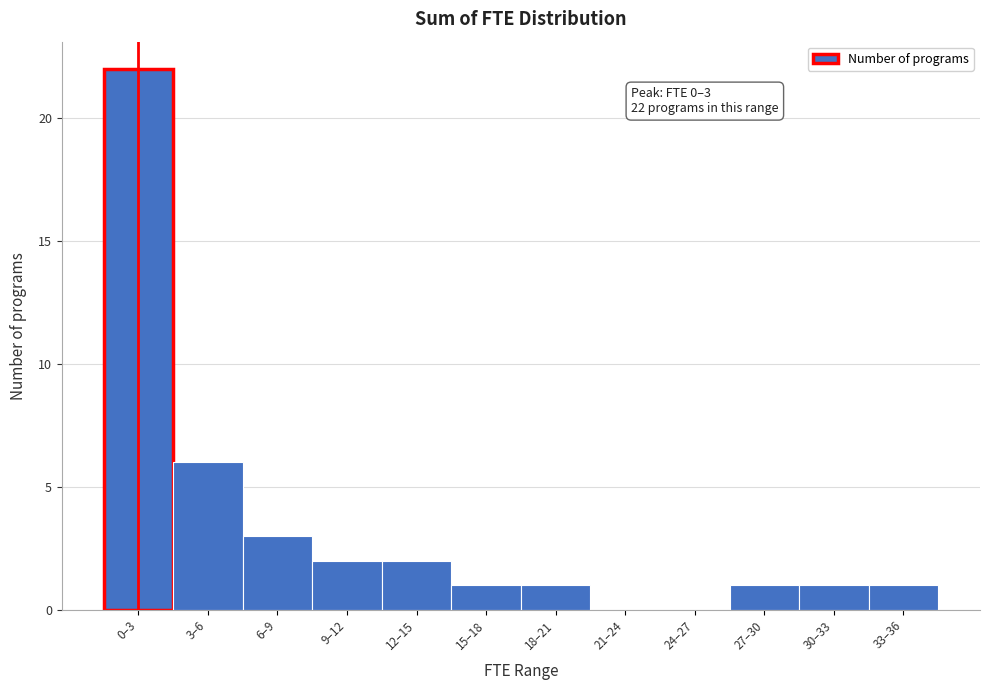

Reading right to left, list all the values displayed in this chart.

33–36=1	30–33=1	27–30=1	24–27=0	21–24=0	18–21=1	15–18=1	12–15=2	9–12=2	6–9=3	3–6=6	0–3=22